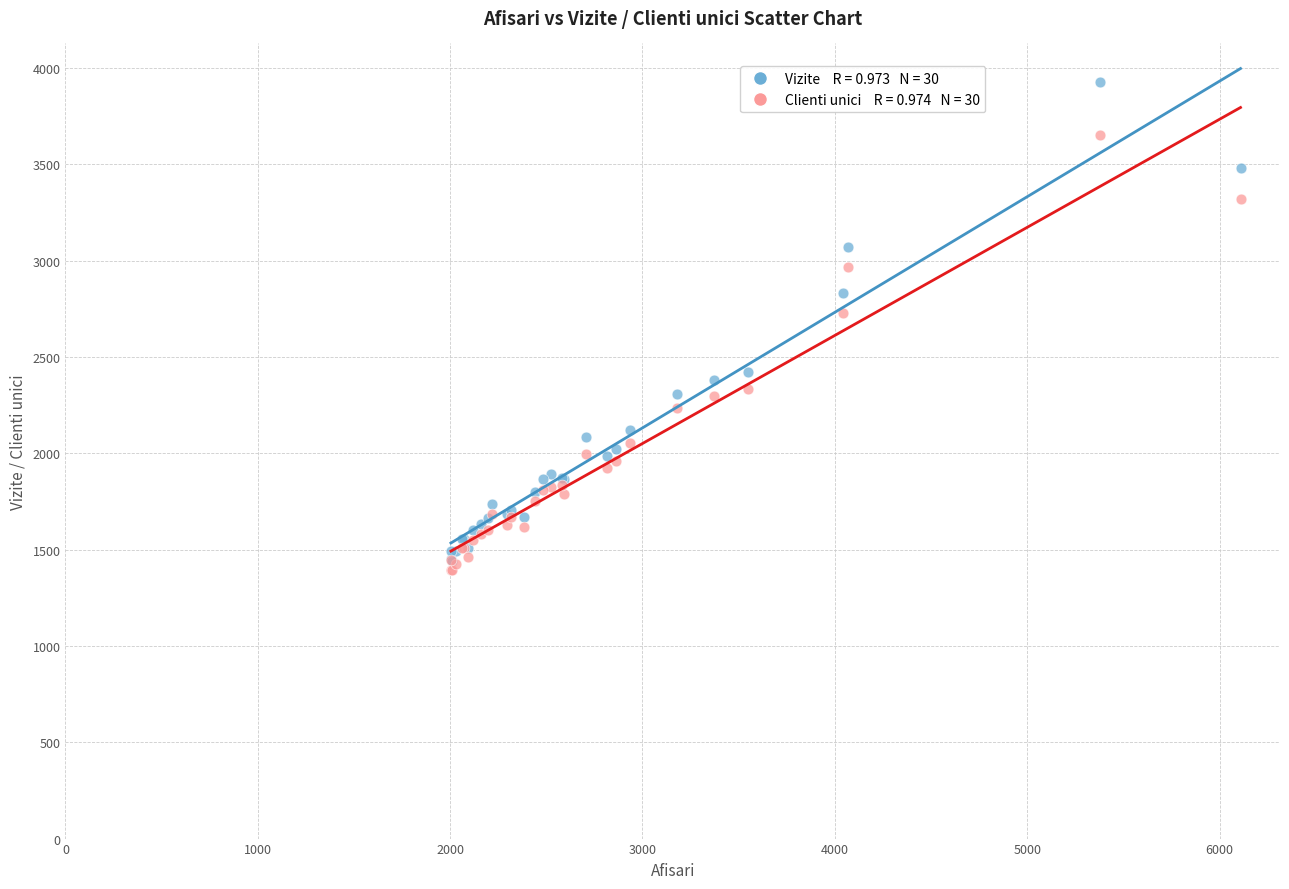

Across all series, what Y value is closest to 2660?

2729